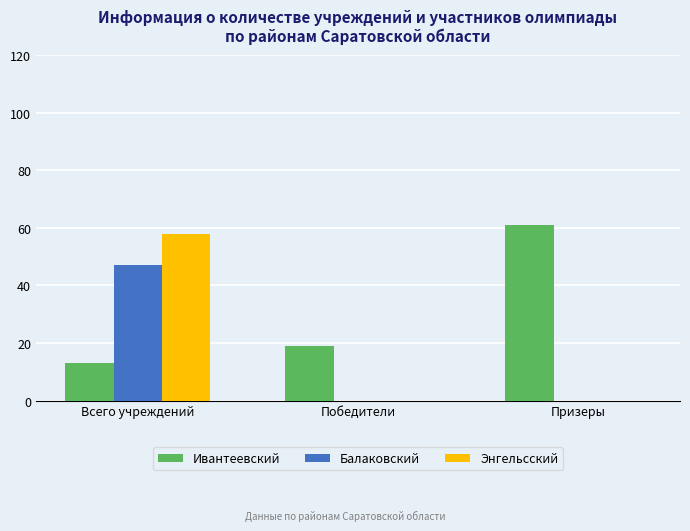

Which label corresponds to the largest value in the chart?

Призеры